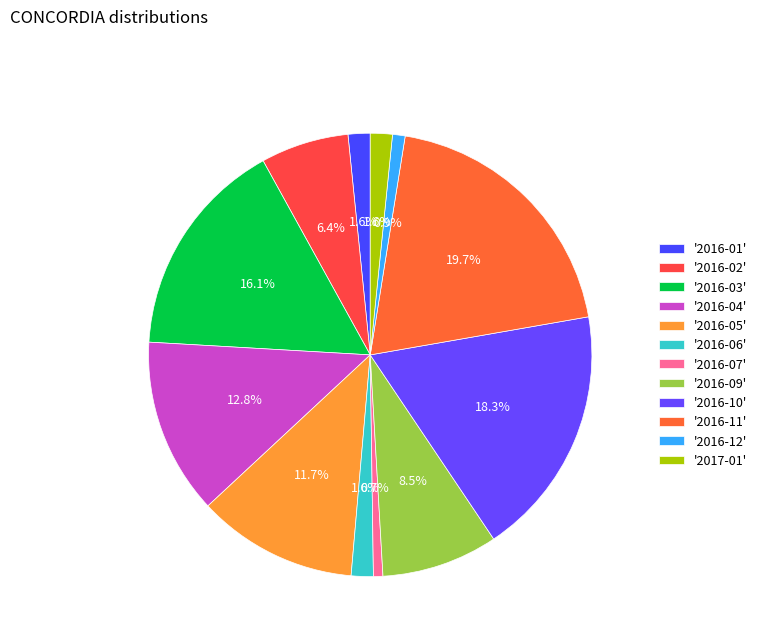

Which slice is the largest?

2016-11